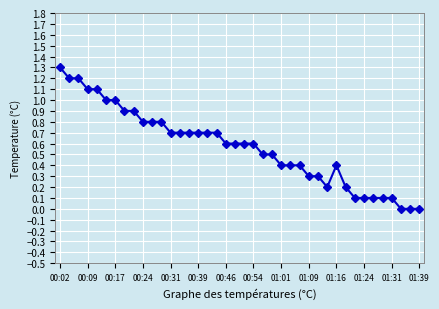

What is the sum of all values?

22.8